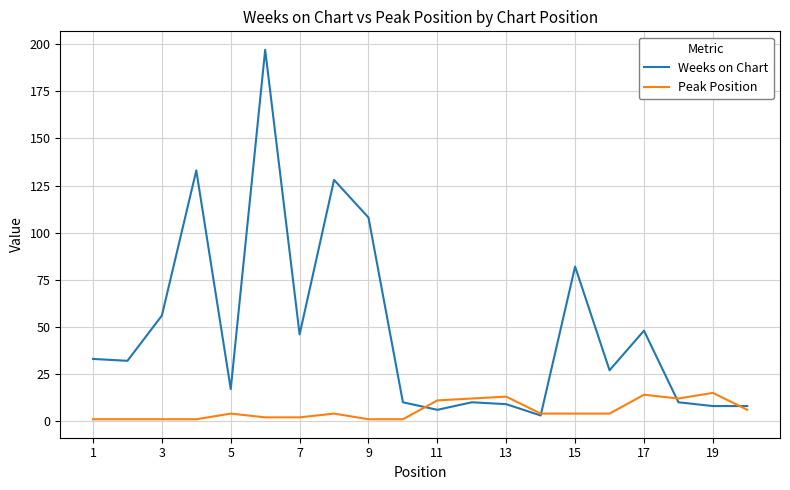

True or false: Weeks on Chart has more than 2 interior local peaks.

True